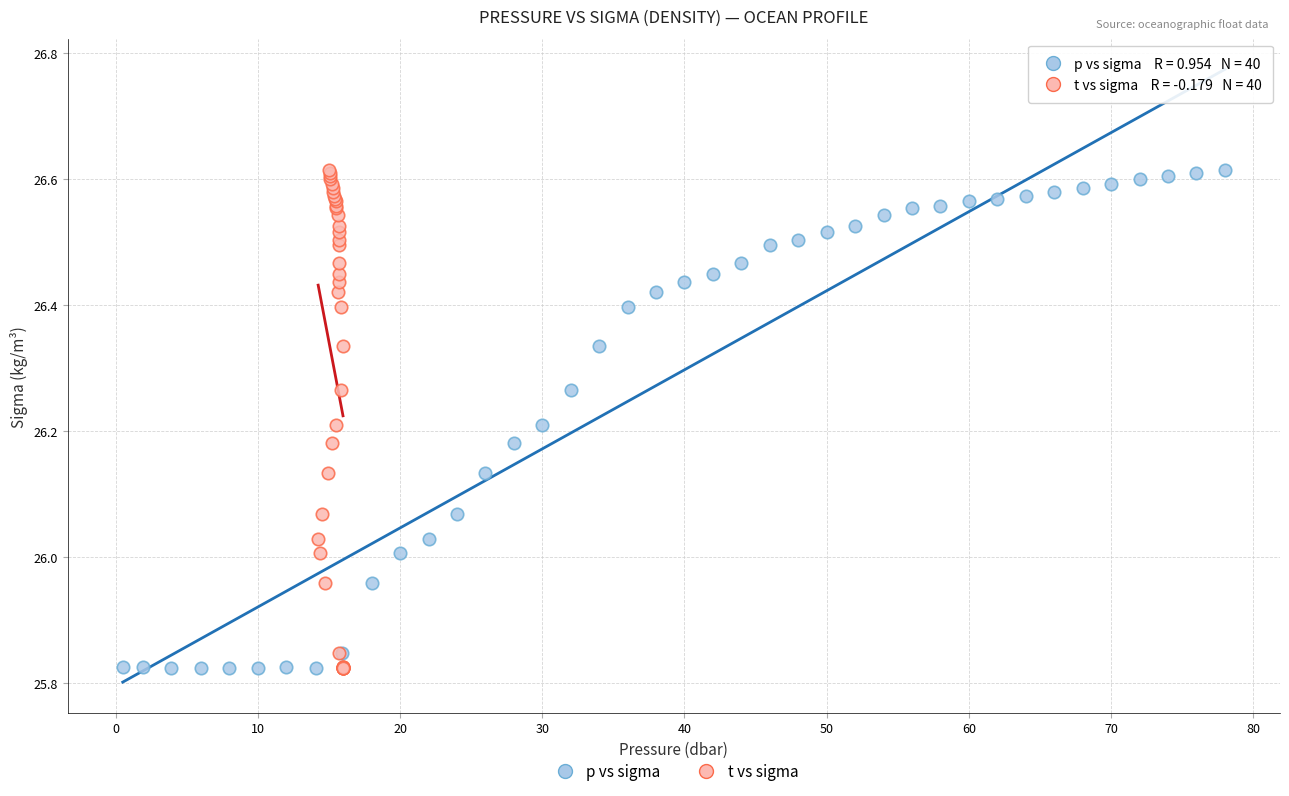

What are all the series names shown in the legend?

p vs sigma, t vs sigma